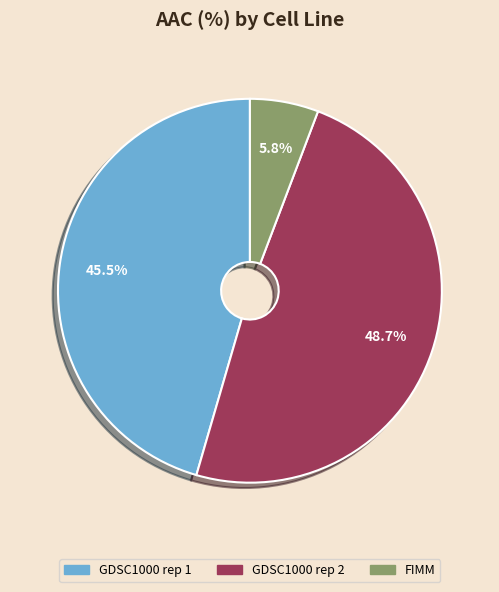

How many segments does this pie chart have?

3